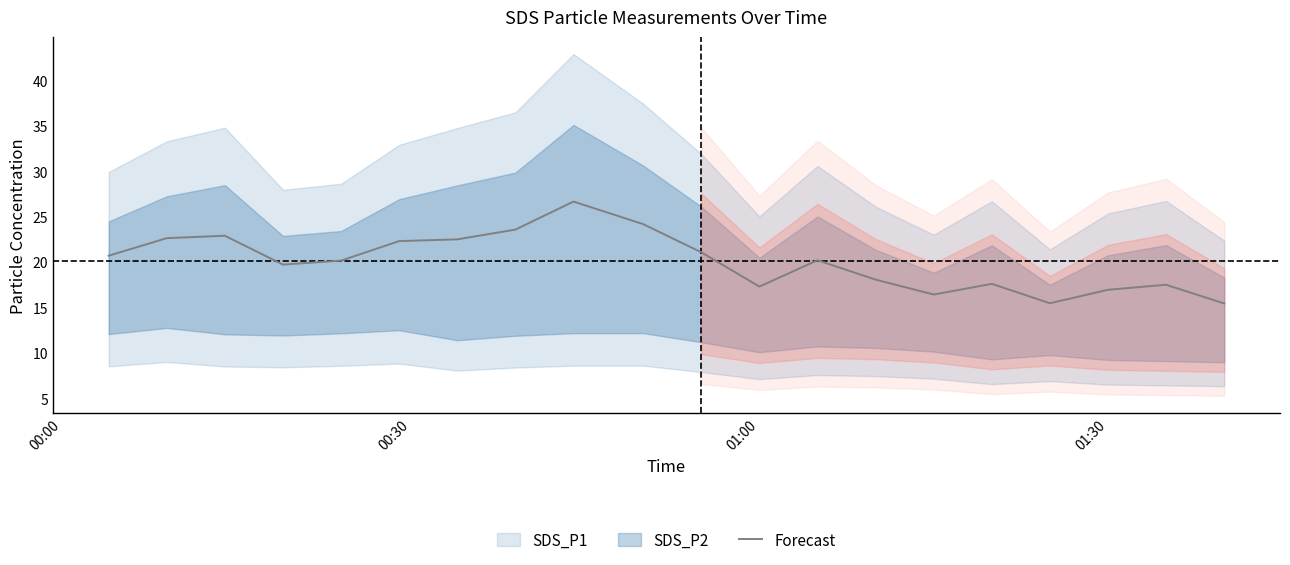

What is the average value?

20.1